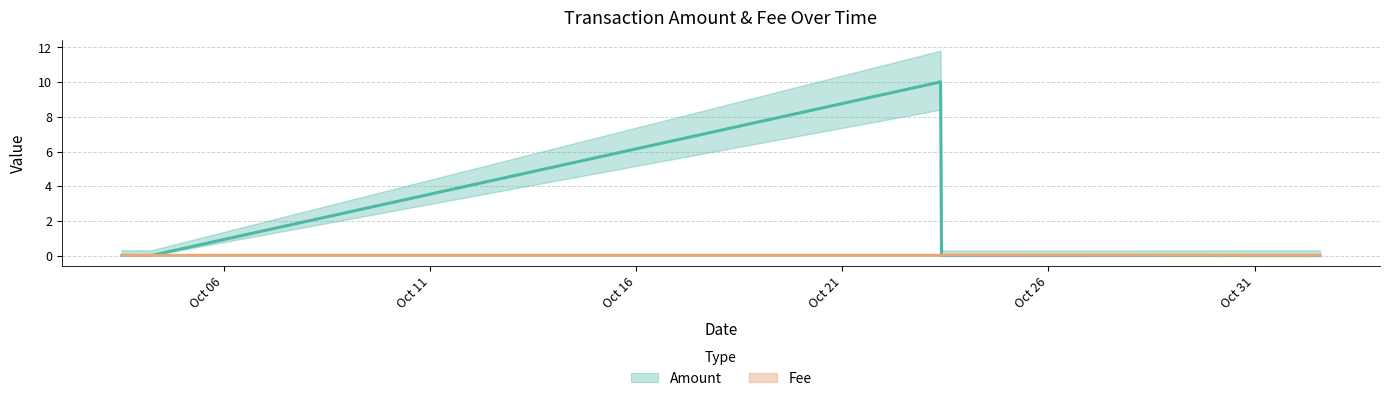

How many distinct data groups are displayed?

2